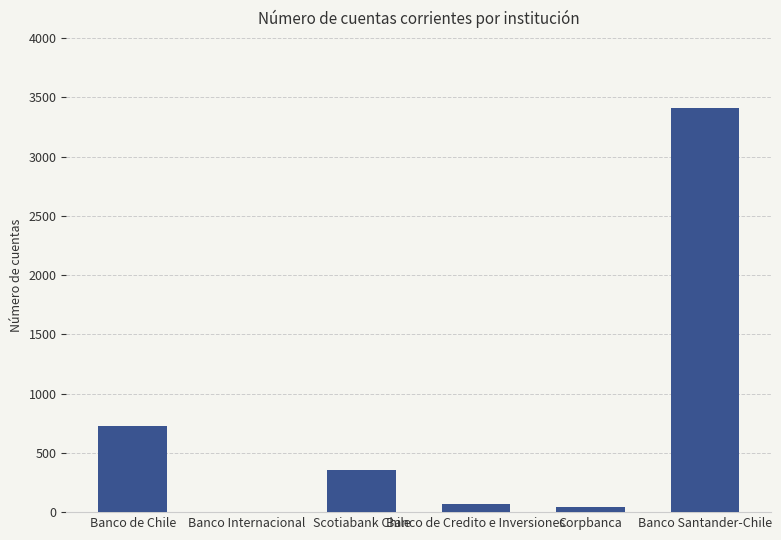

The chart shows a value of 212 at Scotiabank Chile. True or false?

False